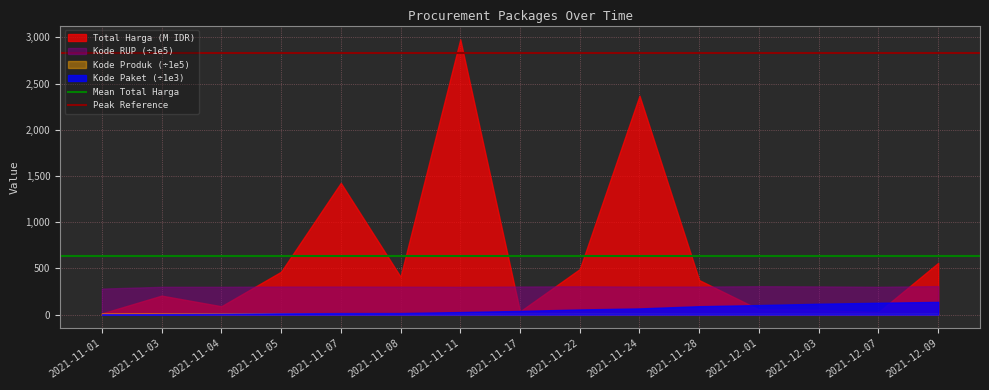

Which series has the largest range (max minus min)?

Total Harga (M IDR)